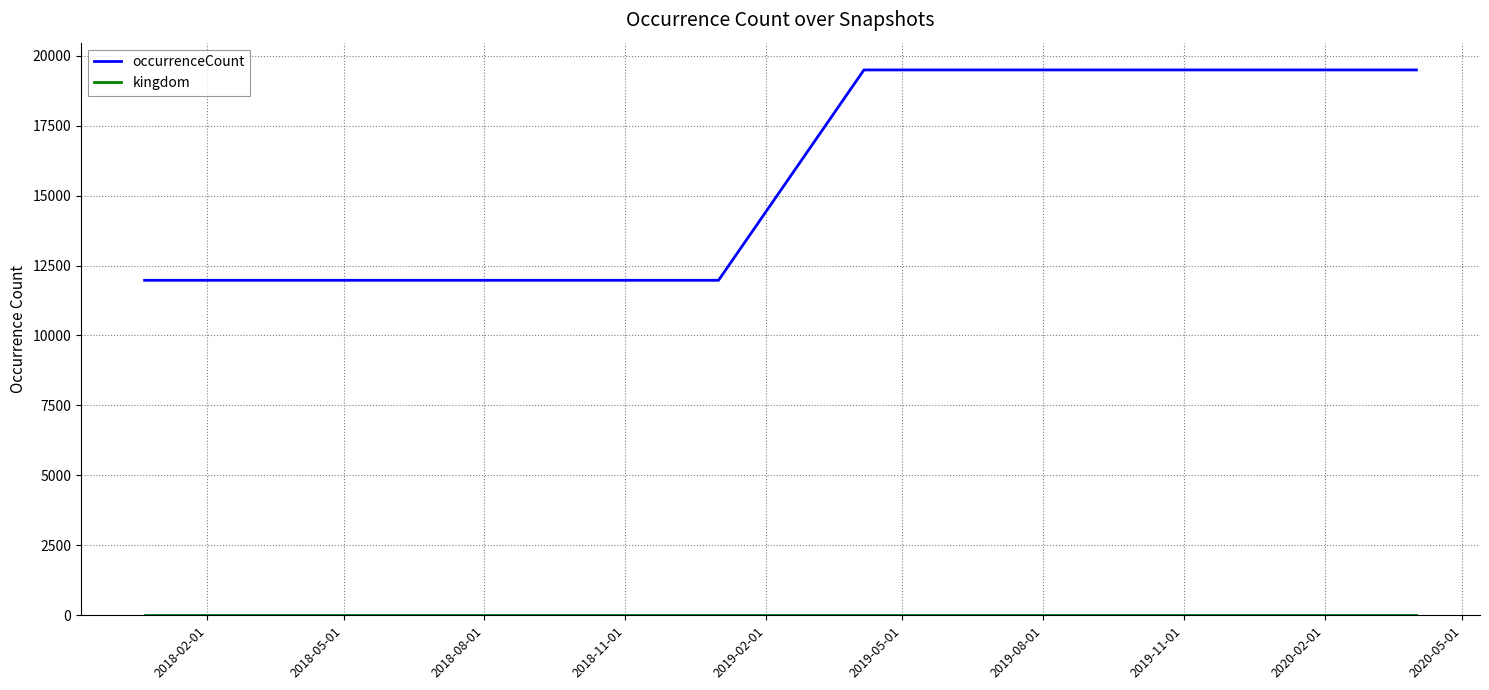

What is the difference between the maximum and minimum values in the occurrenceCount series?

7518